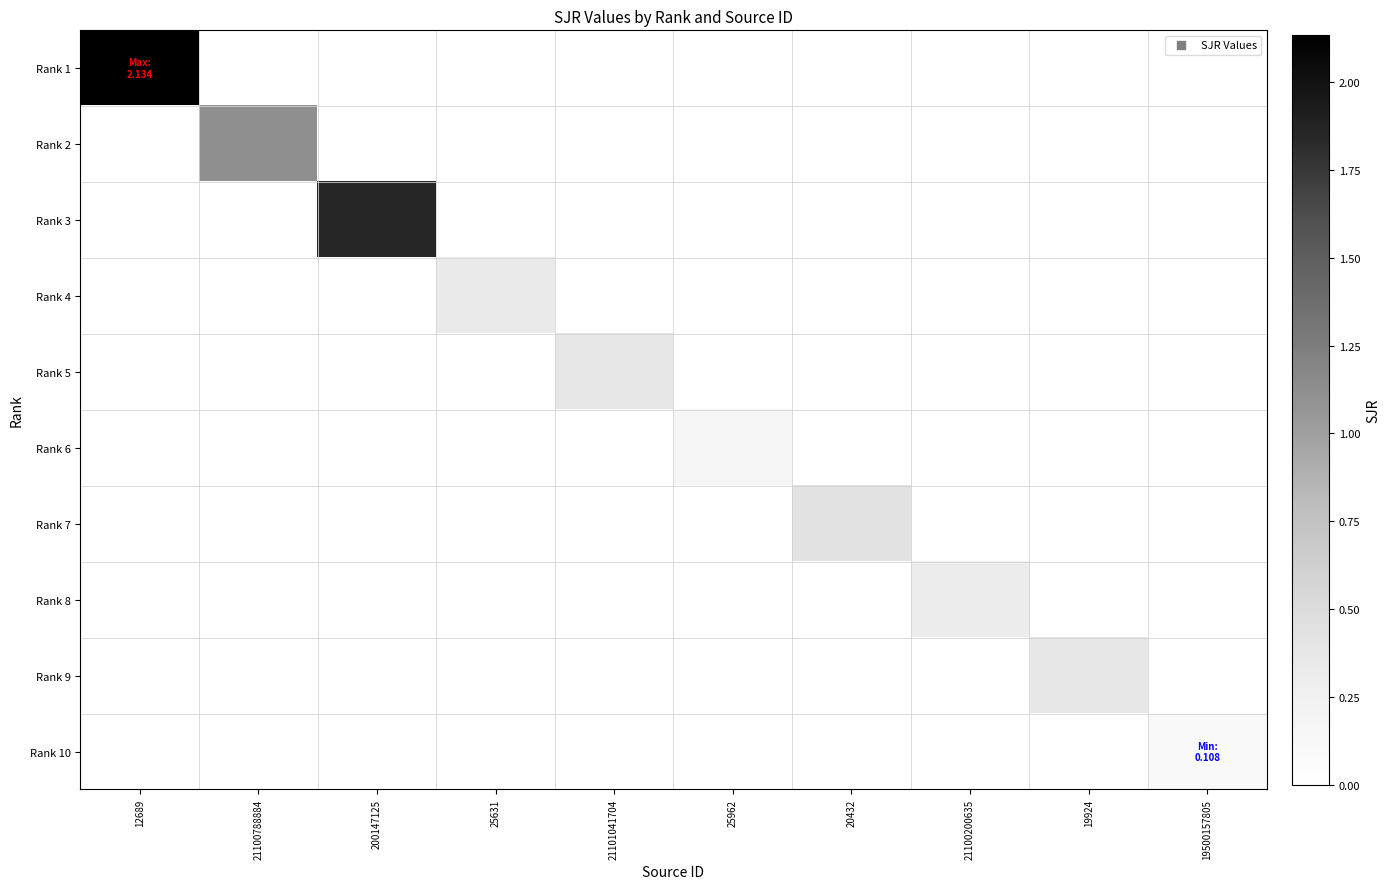

At which category is the sum across all series the highest?

12689